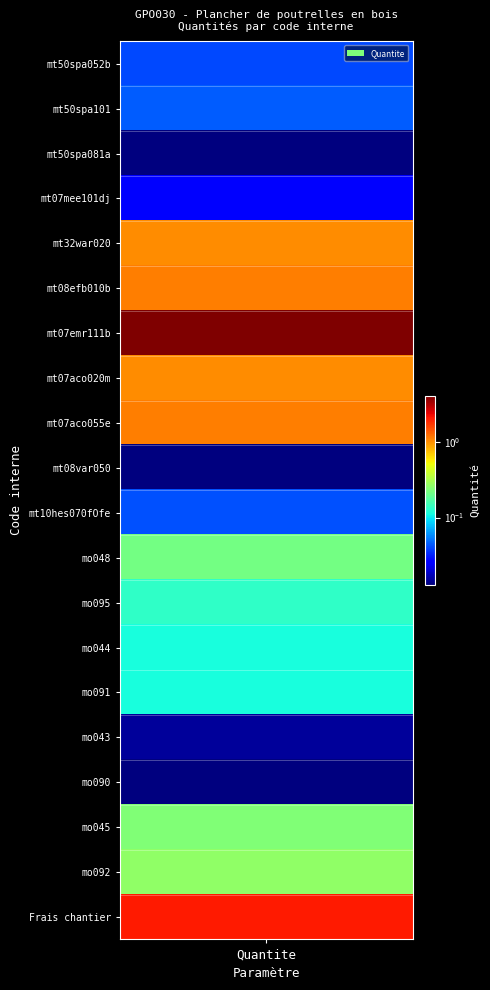

What is the total value across all series at 18?

0.5